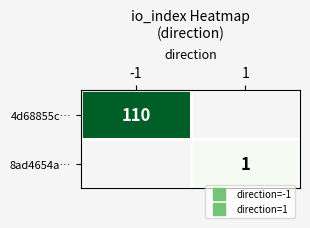

The value of 8ad4654a… at 1 is 1.0. True or false?

True